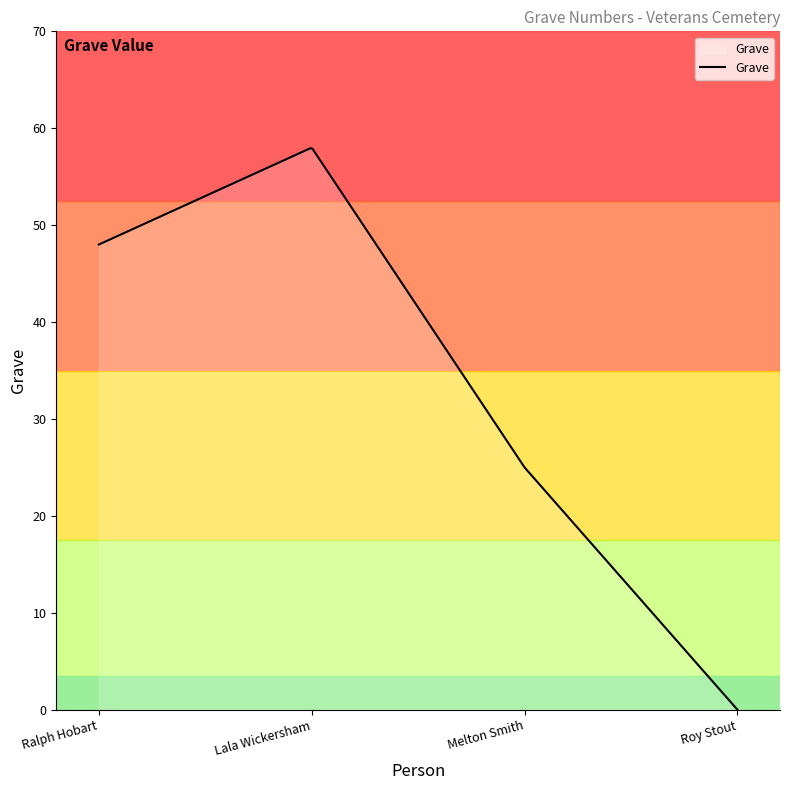

What is the greatest value displayed?

57.9